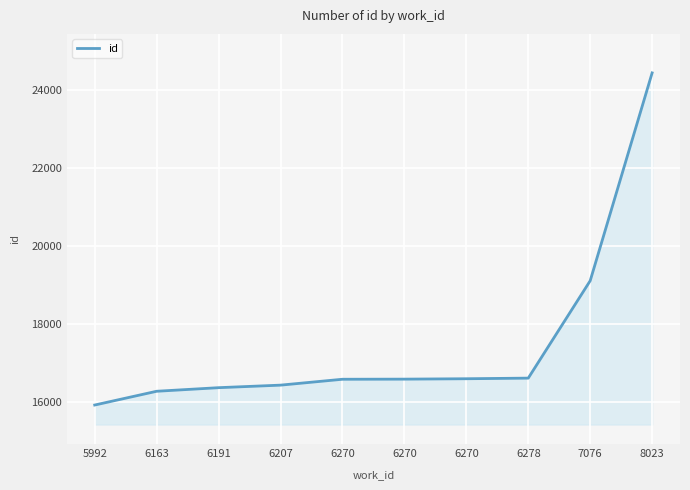

Rank the categories by value from highest to lowest.

8023, 7076, 6278, 6270, 6270, 6270, 6207, 6191, 6163, 5992